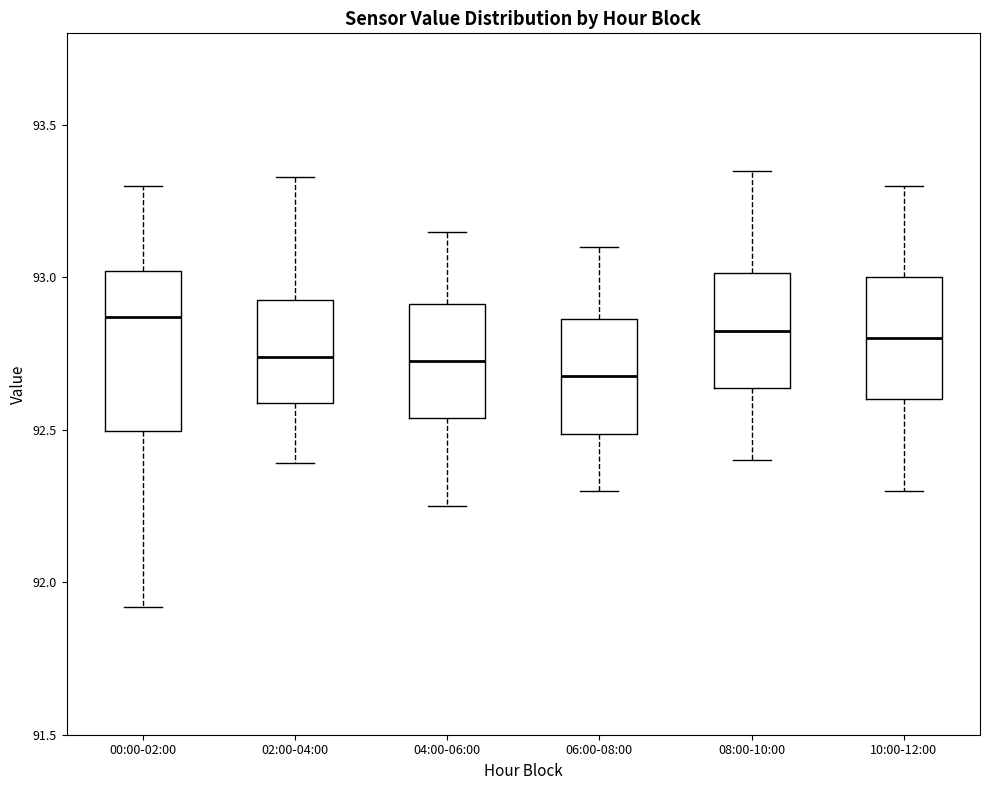

Reading left to right, read every box against the y-axis: the position of its median line, the range the box covers, and the ends of its whiskers. The values are not printed on the chart, so give them approximately, as read against the axis.

00:00-02:00: median 92.85, box 92.50 to 93.00, whiskers 91.90 to 93.30
02:00-04:00: median 92.75, box 92.60 to 92.95, whiskers 92.40 to 93.35
04:00-06:00: median 92.75, box 92.55 to 92.90, whiskers 92.25 to 93.15
06:00-08:00: median 92.70, box 92.50 to 92.85, whiskers 92.30 to 93.10
08:00-10:00: median 92.85, box 92.65 to 93.00, whiskers 92.40 to 93.35
10:00-12:00: median 92.80, box 92.60 to 93.00, whiskers 92.30 to 93.30